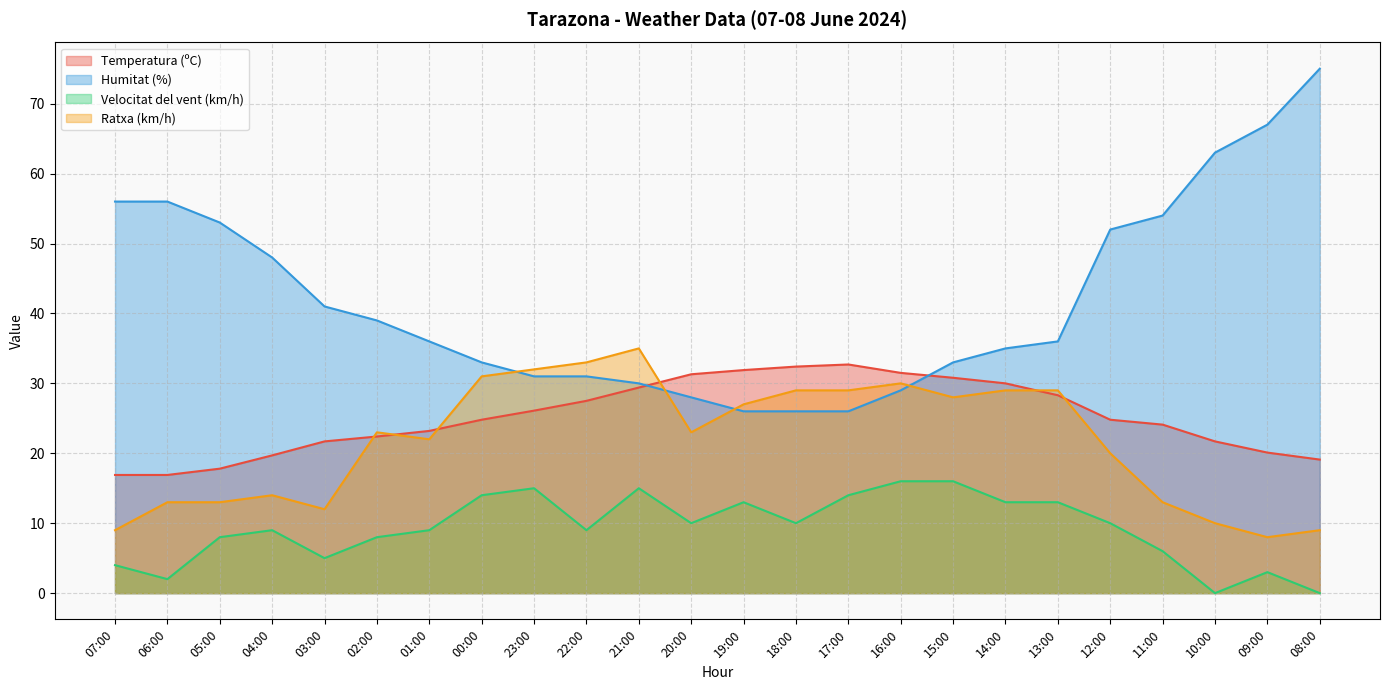

True or false: Temperatura (ºC) has a value of 19.1 at 08:00.

True